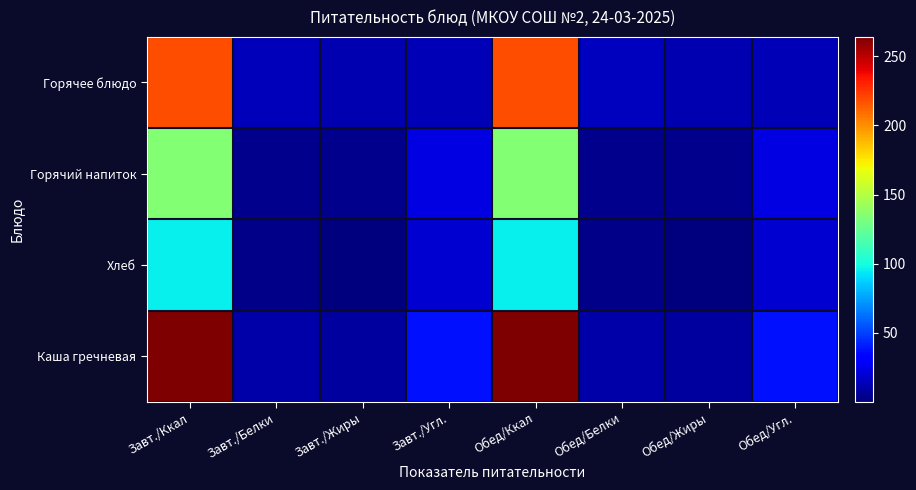

Reading right to left, list all the values displayed in this chart.

Горячее блюдо: Обед/Угл.=13.0	Обед/Жиры=12.0	Обед/Белки=15.0	Обед/Ккал=218.0	Завт./Угл.=12.8	Завт./Жиры=12.0	Завт./Белки=14.5	Завт./Ккал=218.0
Горячий напиток: Обед/Угл.=23.0	Обед/Жиры=4.0	Обед/Белки=3.6	Обед/Ккал=135.0	Завт./Угл.=23.0	Завт./Жиры=4.0	Завт./Белки=3.6	Завт./Ккал=135.0
Хлеб: Обед/Угл.=19.5	Обед/Жиры=0.3	Обед/Белки=3.1	Обед/Ккал=96.0	Завт./Угл.=19.5	Завт./Жиры=0.3	Завт./Белки=3.1	Завт./Ккал=96.0
Каша гречневая: Обед/Угл.=38.0	Обед/Жиры=8.0	Обед/Белки=10.0	Обед/Ккал=264.0	Завт./Угл.=38.0	Завт./Жиры=8.0	Завт./Белки=10.0	Завт./Ккал=264.0